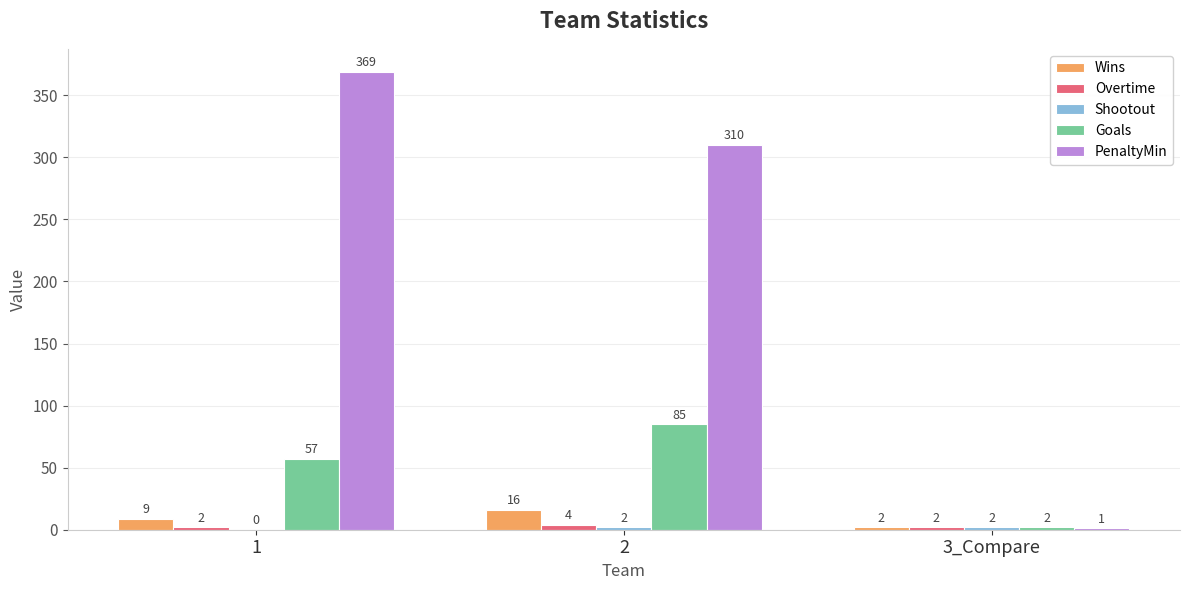

The value of PenaltyMin at 3_Compare is 1. True or false?

True